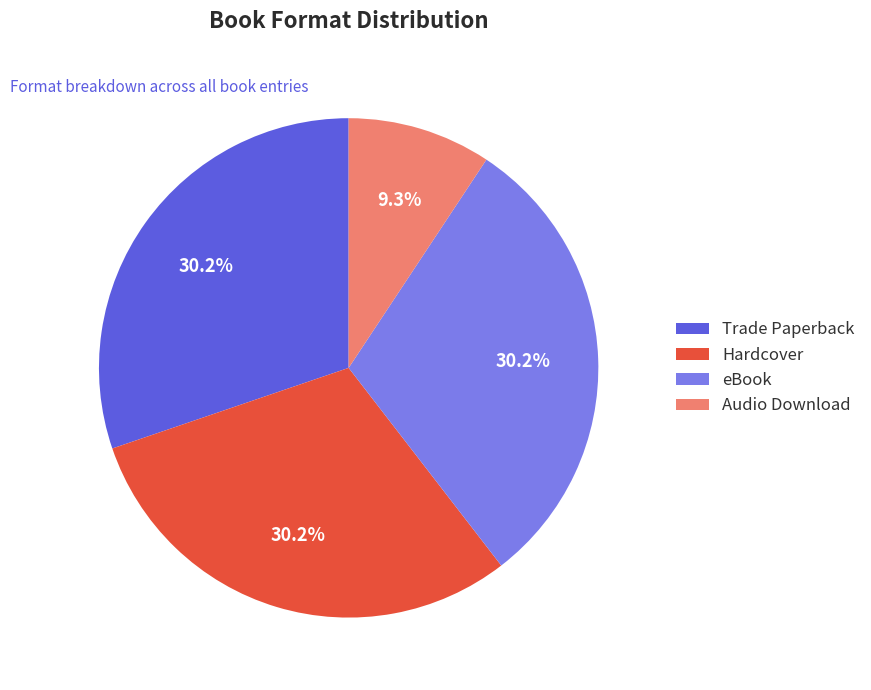

To the nearest percent, what is the combined percentage of eBook and Trade Paperback?

60%